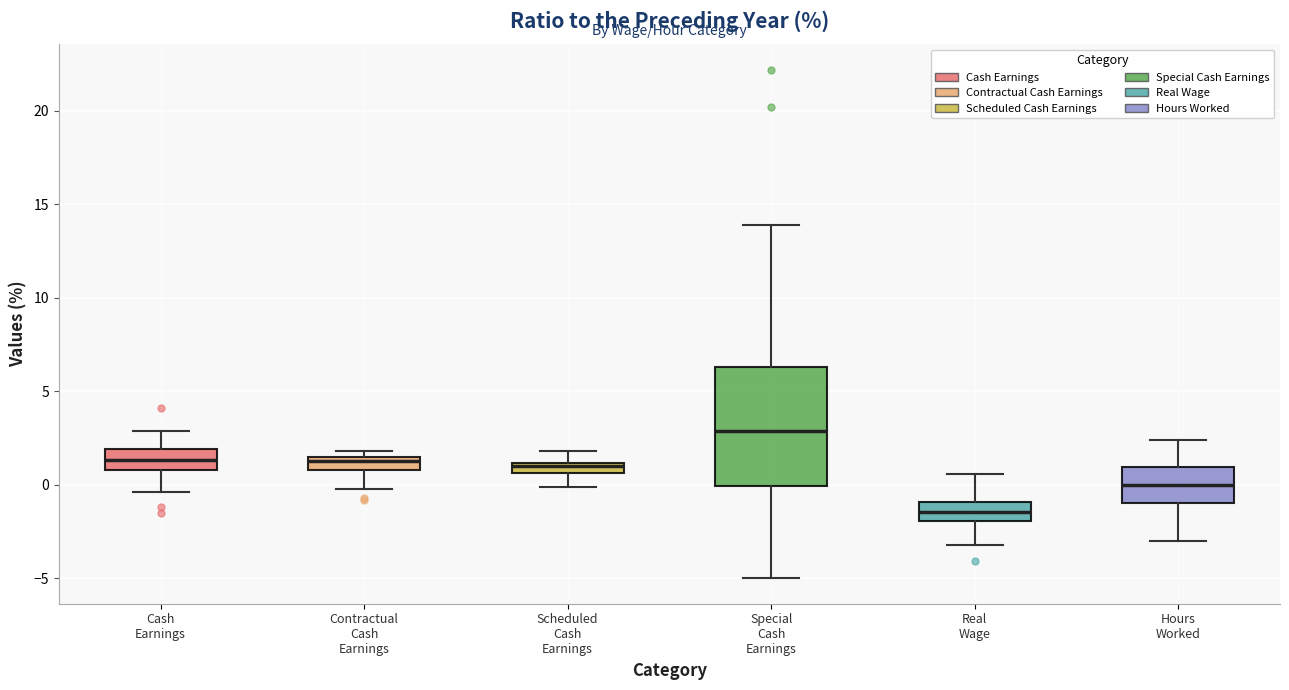

Which box's median line is the lowest?

Real Wage